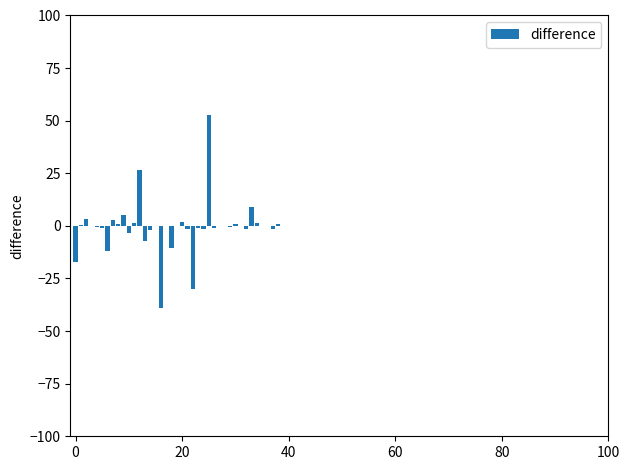

How many data points does each series have?

40